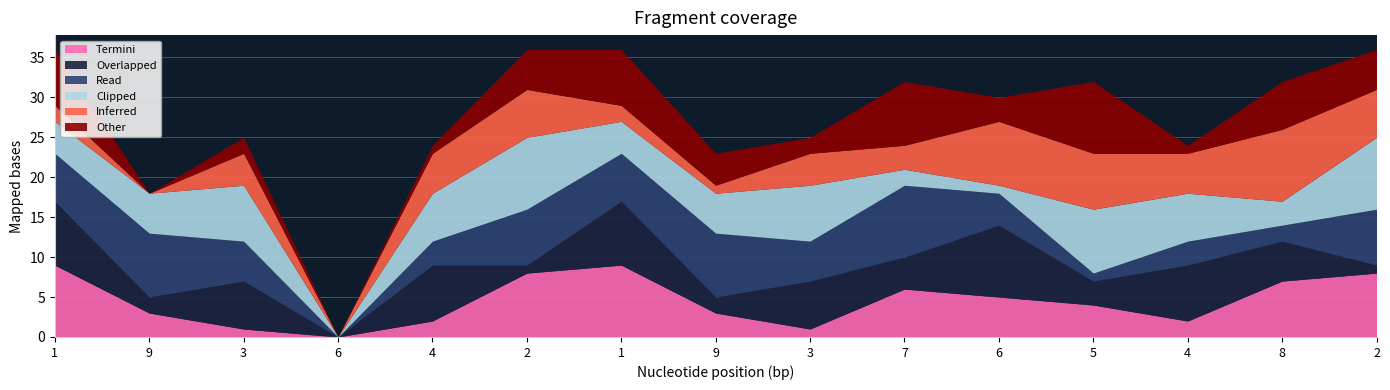

What are all the series names shown in the legend?

Termini, Overlapped, Read, Clipped, Inferred, Other